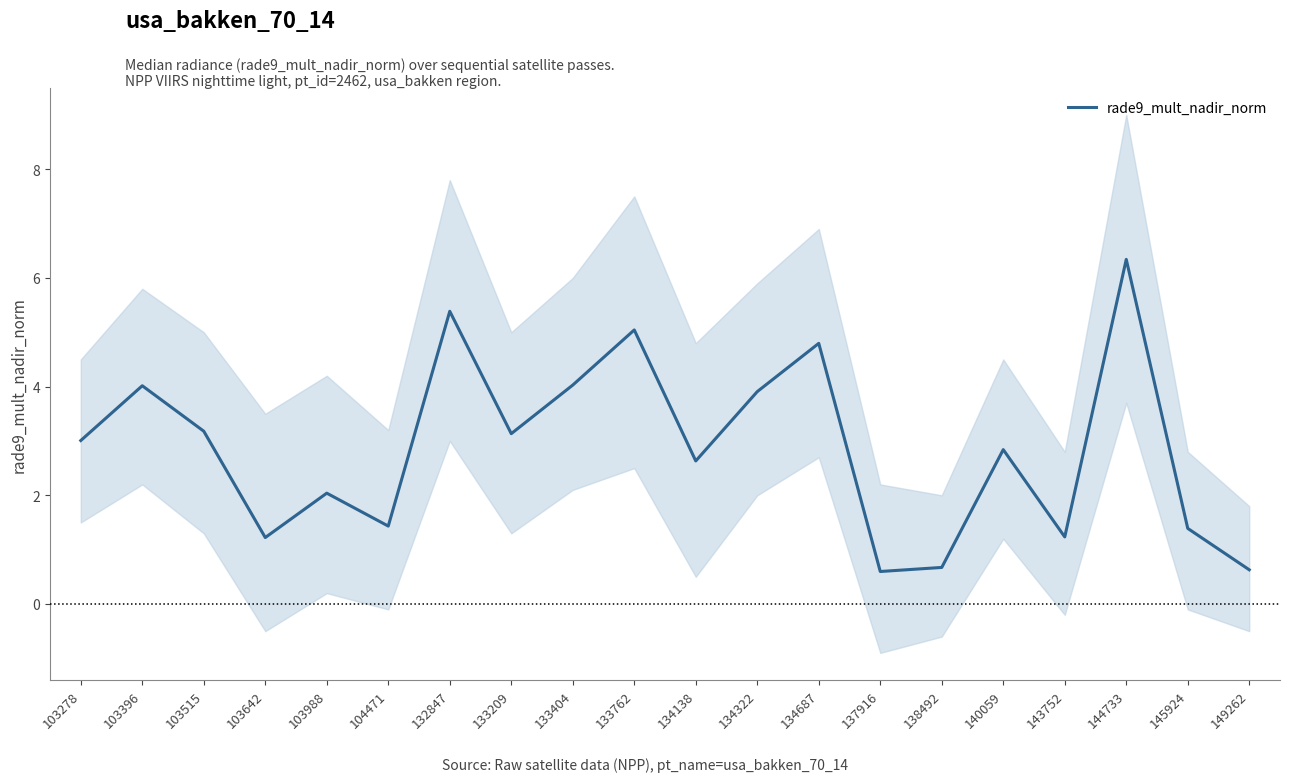

Reading right to left, what are all the values shown in this chart?

0.6	1.4	6.3	1.2	2.8	0.7	0.6	4.8	3.9	2.6	5.0	4.0	3.1	5.4	1.4	2.0	1.2	3.2	4.0	3.0